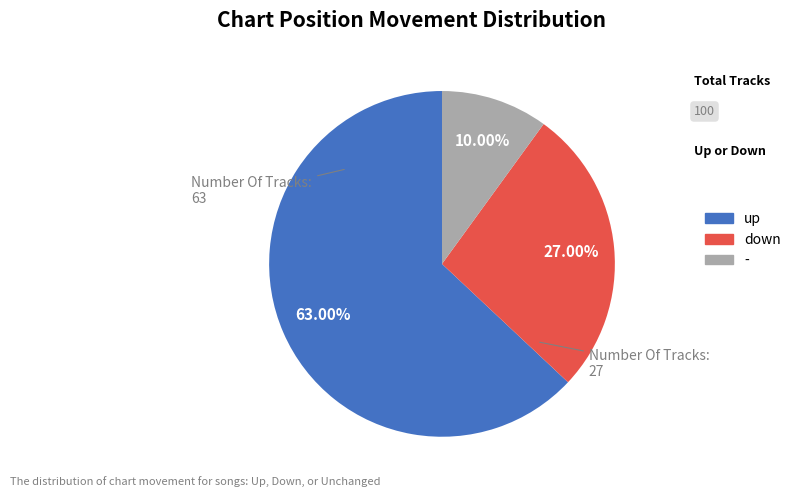

To the nearest percent, what portion does - represent?

10%